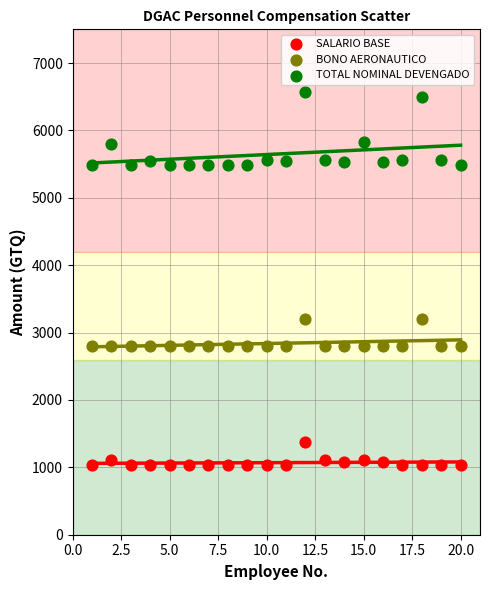

What are all the series names shown in the legend?

SALARIO BASE, BONO AERONAUTICO, TOTAL NOMINAL DEVENGADO